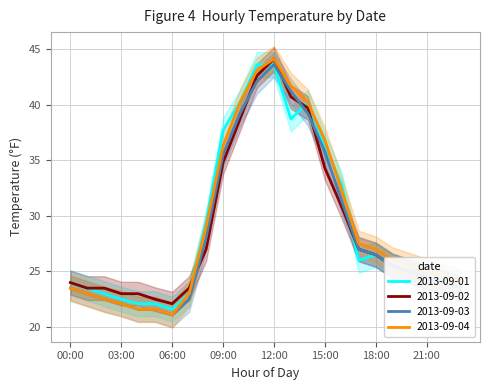

What is the difference between the highest and lowest values at 20:00?

0.5